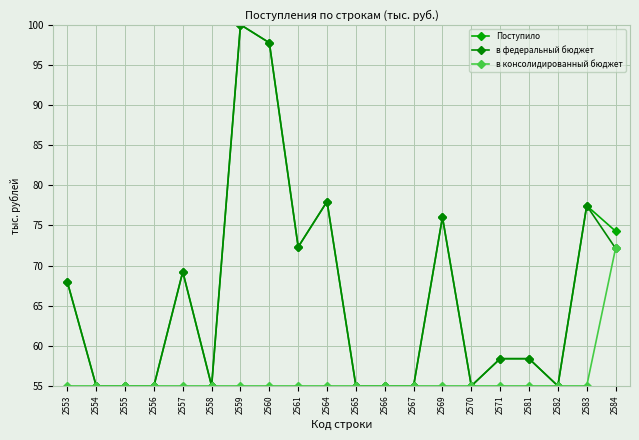

What is the average value of the в федеральный бюджет series?

66.1